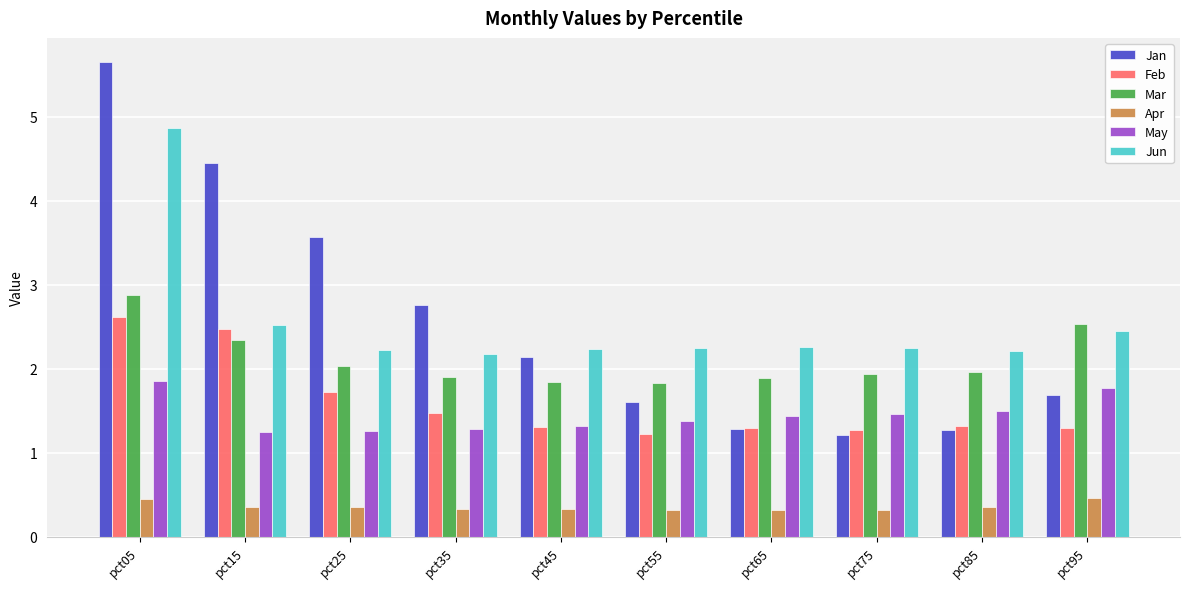

Which series changed the most between pct25 and pct55?

Jan